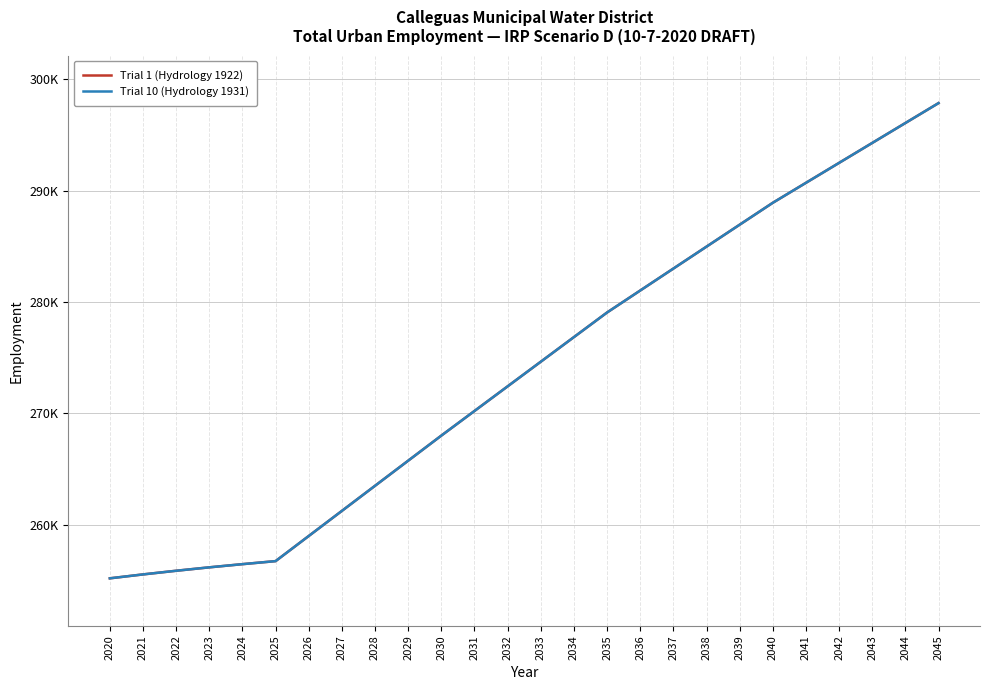

Does the chart display data point markers on the line(s)?

No